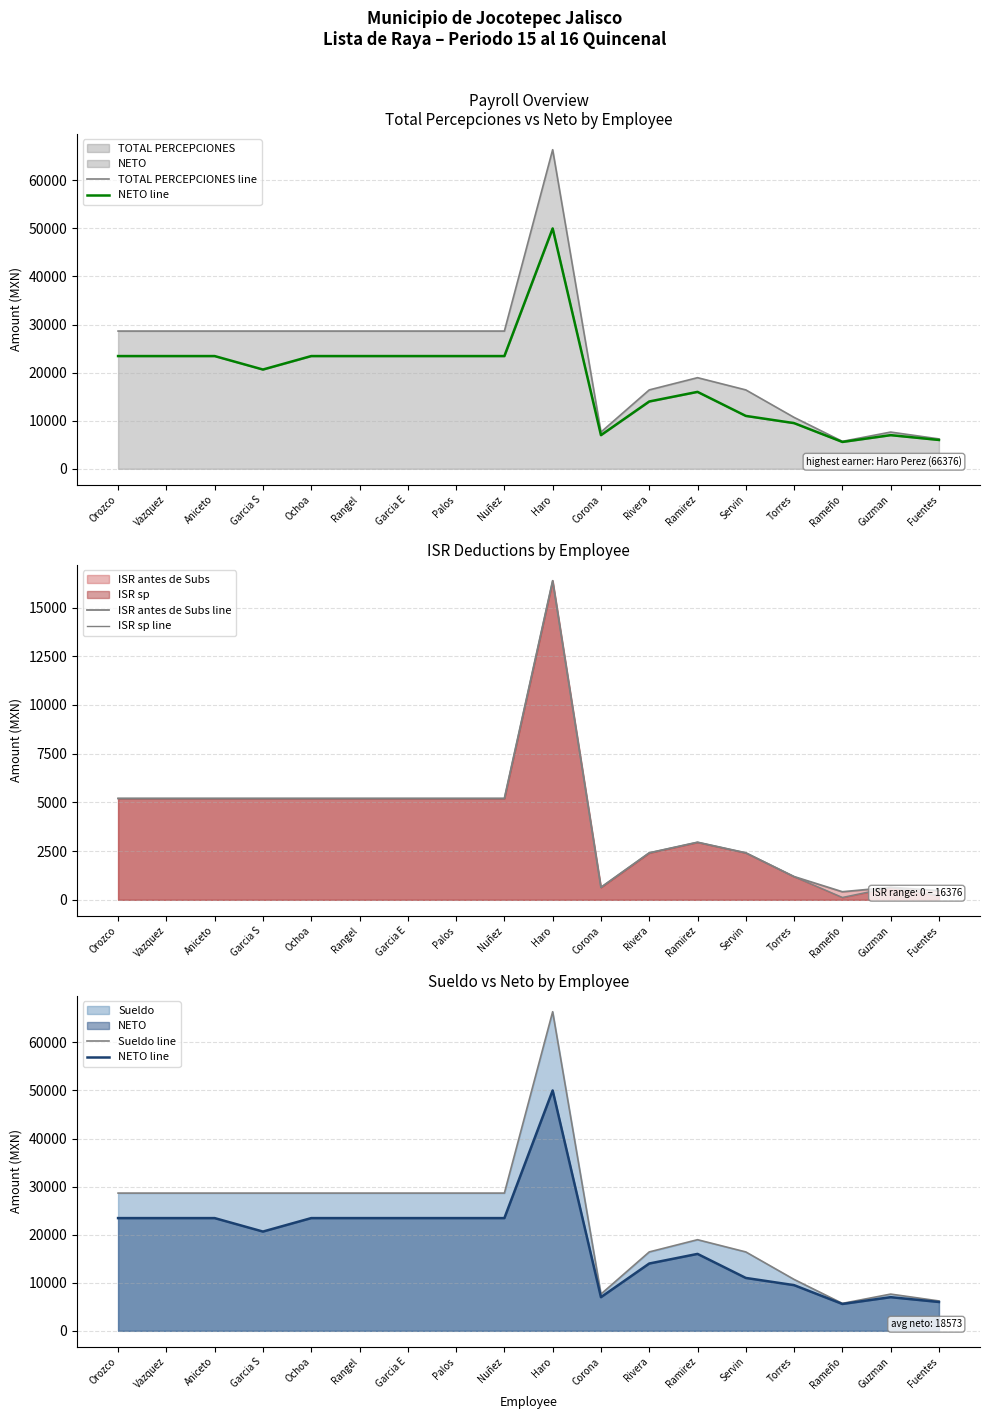

True or false: ISR antes de Subs line and TOTAL PERCEPCIONES line cross at least once.

False